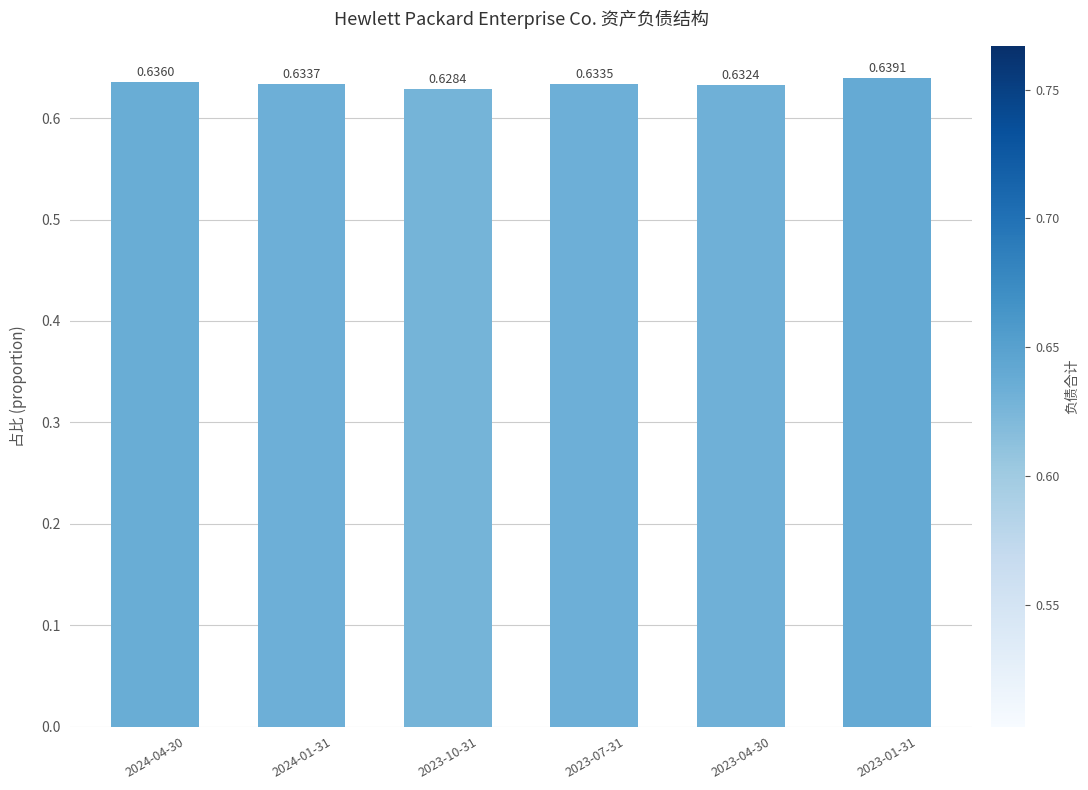

Rank the categories by value from lowest to highest.

2023-10-31, 2023-04-30, 2023-07-31, 2024-01-31, 2024-04-30, 2023-01-31